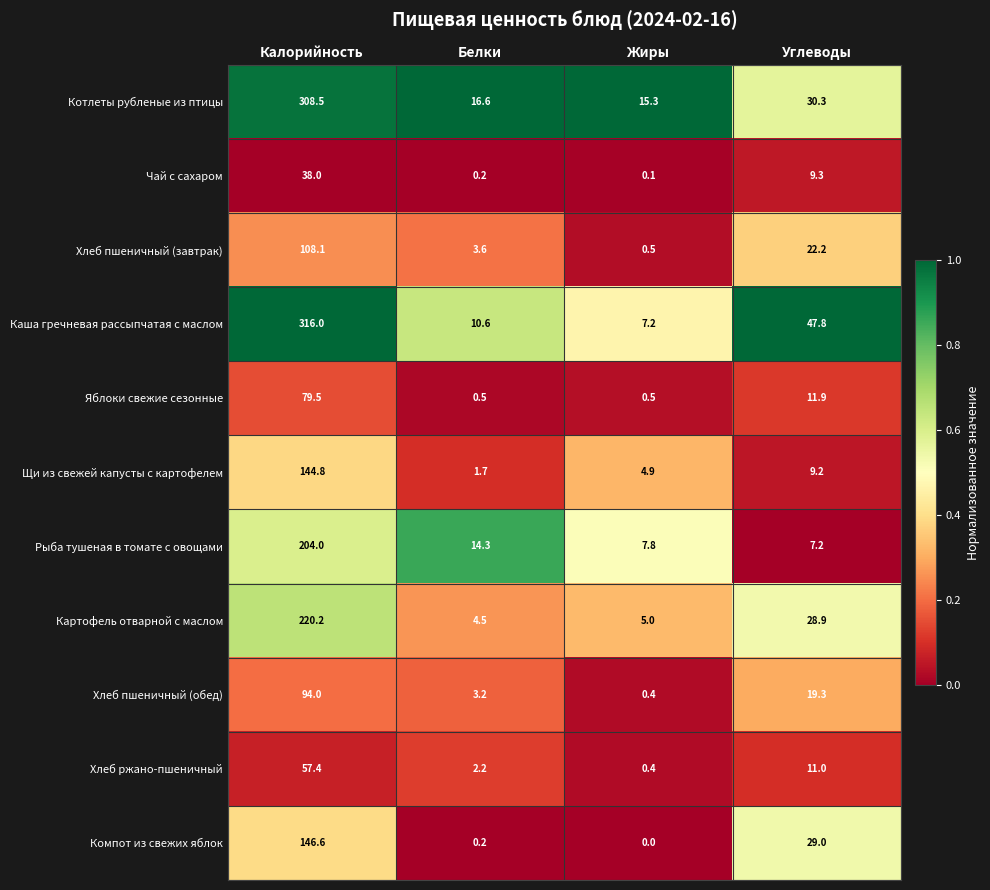

Rank the series at Углеводы from lowest to highest value.

Рыба тушеная в томате с овощами, Щи из свежей капусты с картофелем, Чай с сахаром, Хлеб ржано-пшеничный, Яблоки свежие сезонные, Хлеб пшеничный (обед), Хлеб пшеничный (завтрак), Картофель отварной с маслом, Компот из свежих яблок, Котлеты рубленые из птицы, Каша гречневая рассыпчатая с маслом